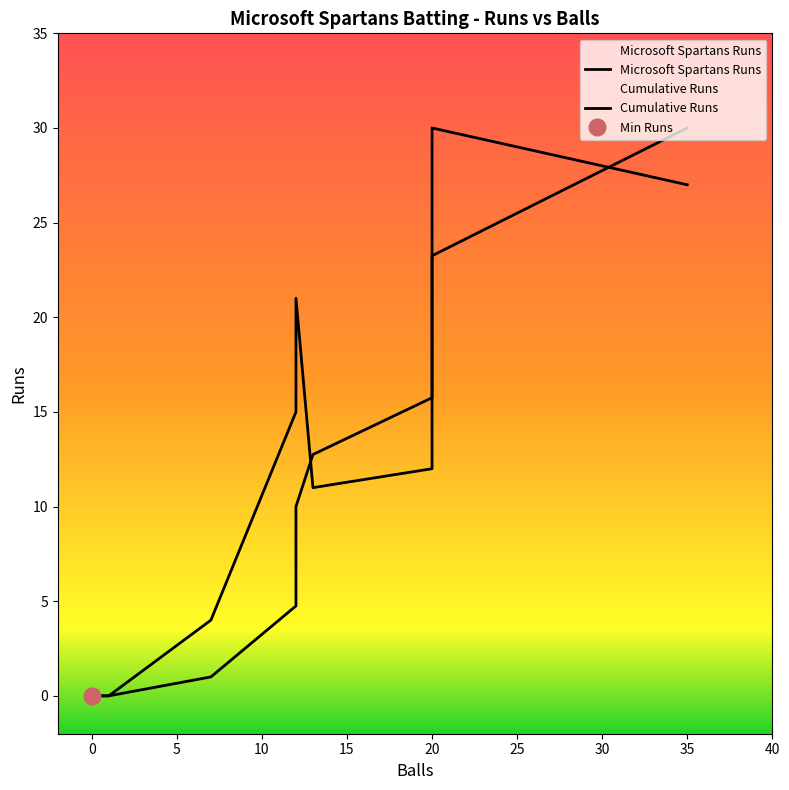

Is it true that Microsoft Spartans Runs equals 11 at Sairam Kandabhattu?

False